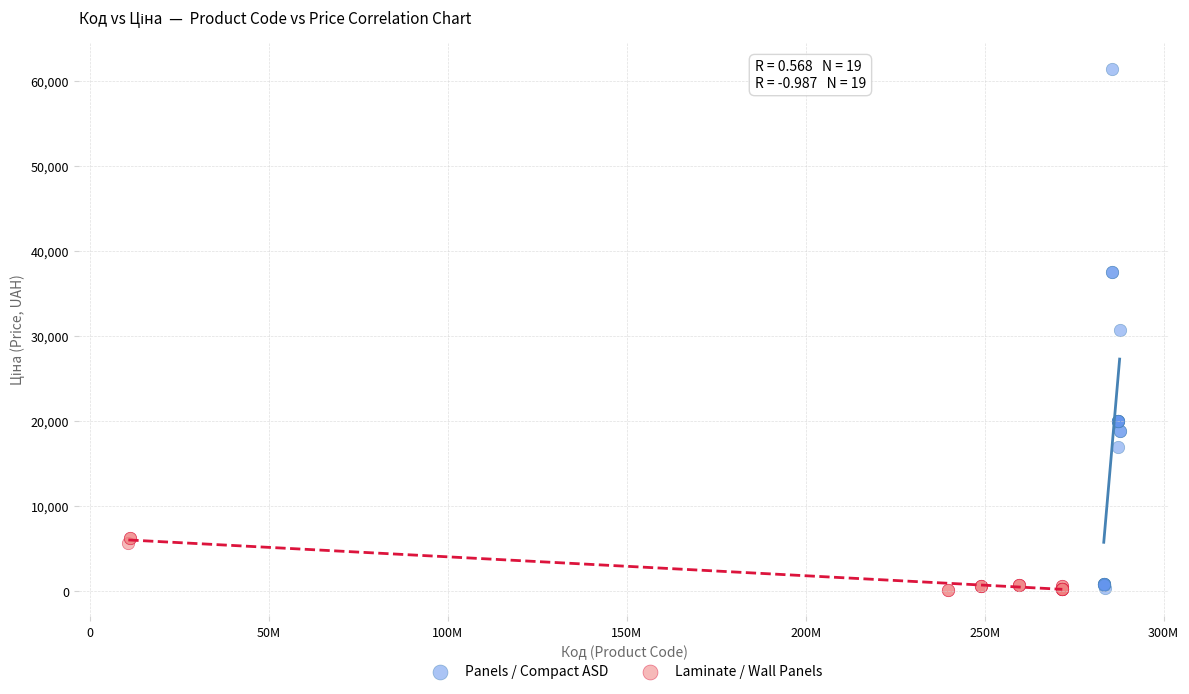

Which series reaches the maximum Y coordinate?

Panels / Compact ASD